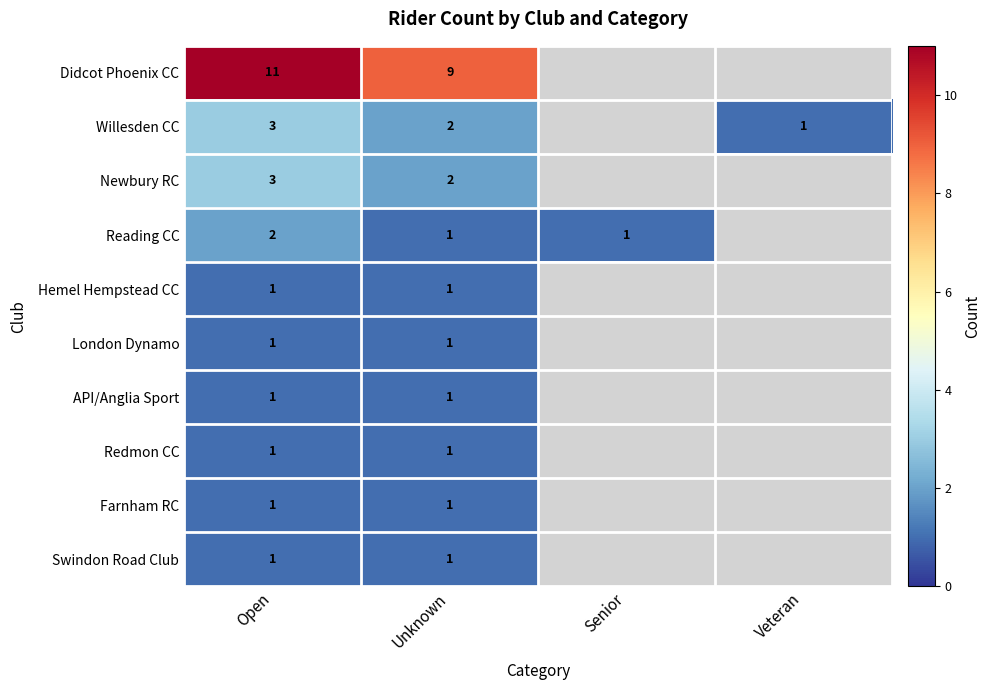

What is the total value across all series at Unknown?

20